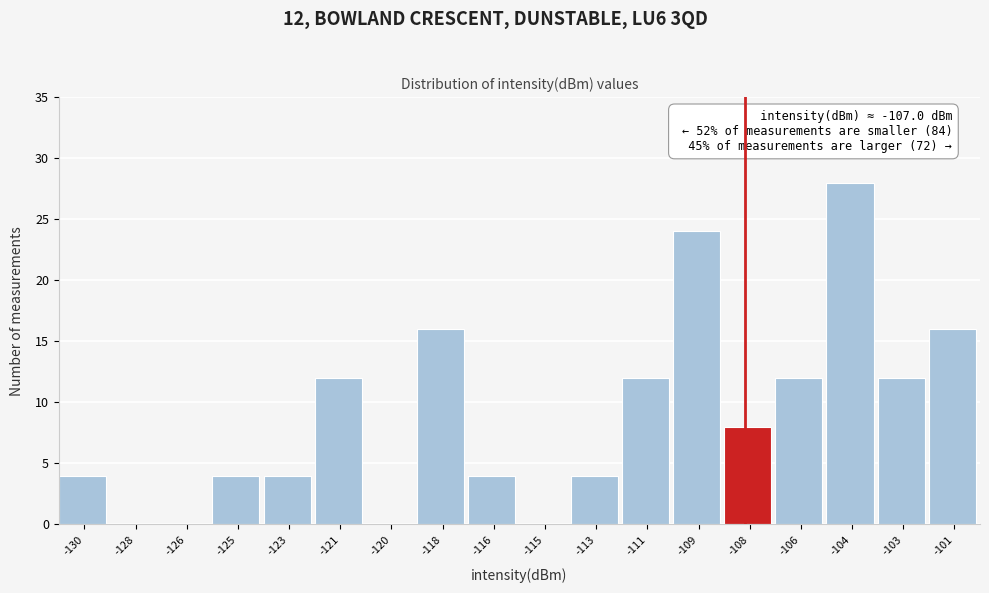

Reading left to right, extract all data points from this chart.

-130=4	-128=0	-126=0	-125=4	-123=4	-121=12	-120=0	-118=16	-116=4	-115=0	-113=4	-111=12	-109=24	-108=8	-106=12	-104=28	-103=12	-101=16